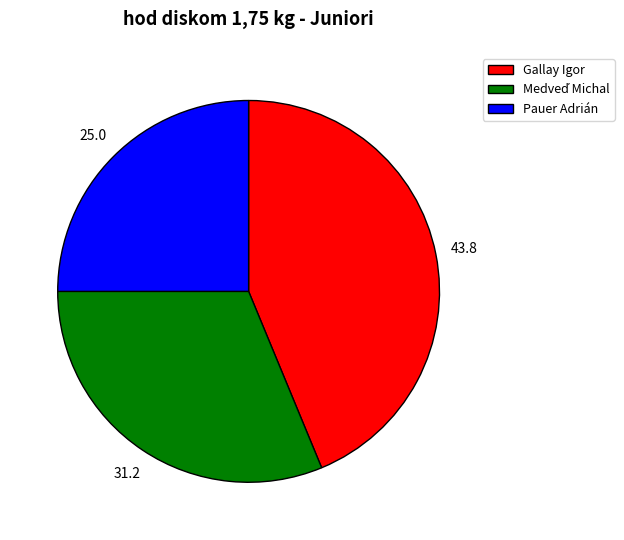

Which slice is the smallest?

Pauer Adrián